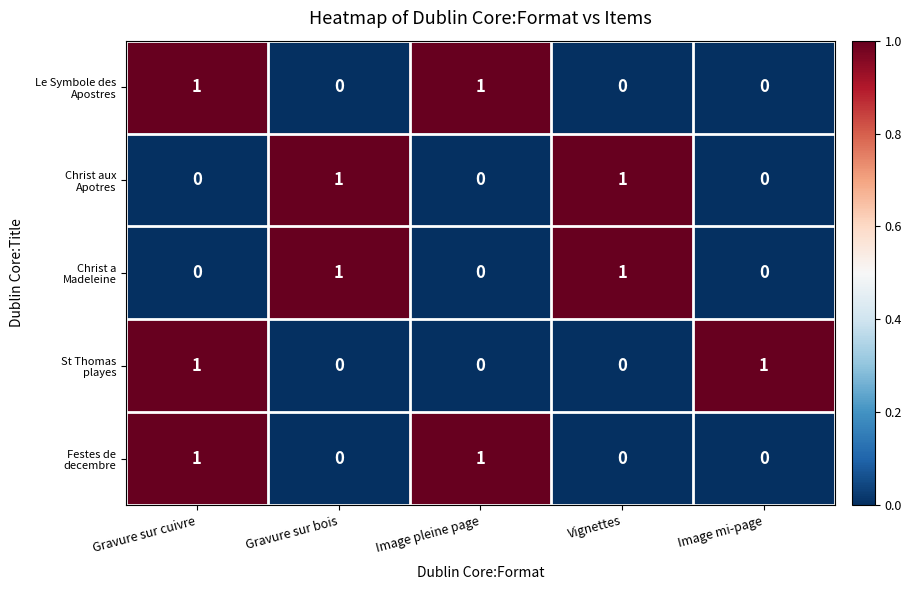

At which category is the sum across all series the highest?

Gravure sur cuivre